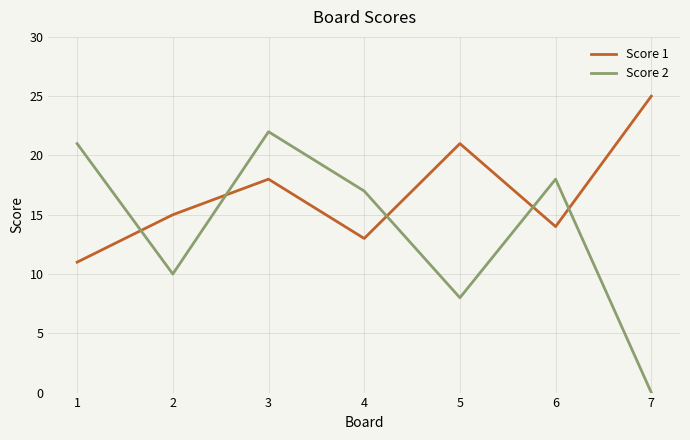

How many series are shown in this chart?

2